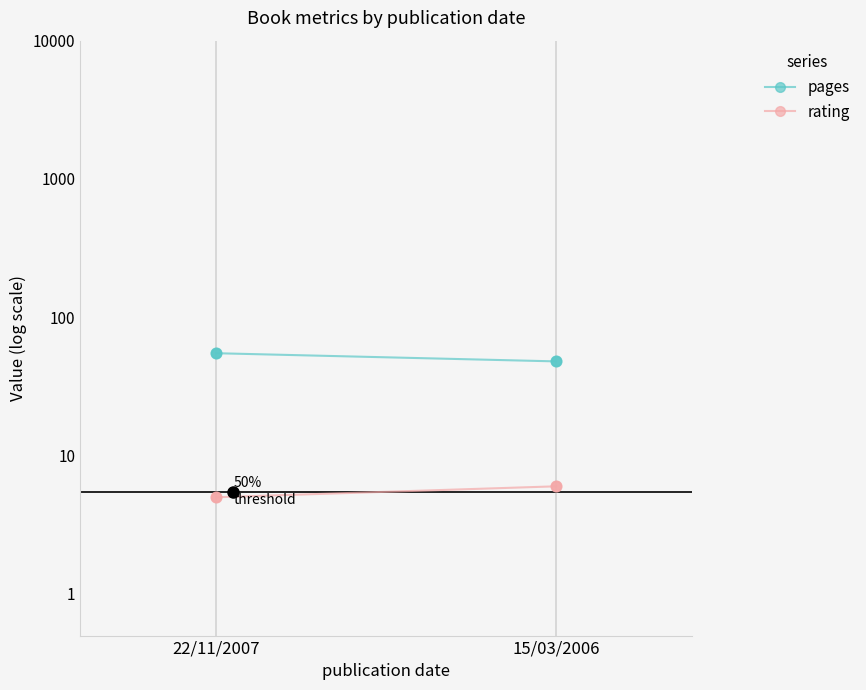

Which series reaches the maximum Y coordinate?

pages